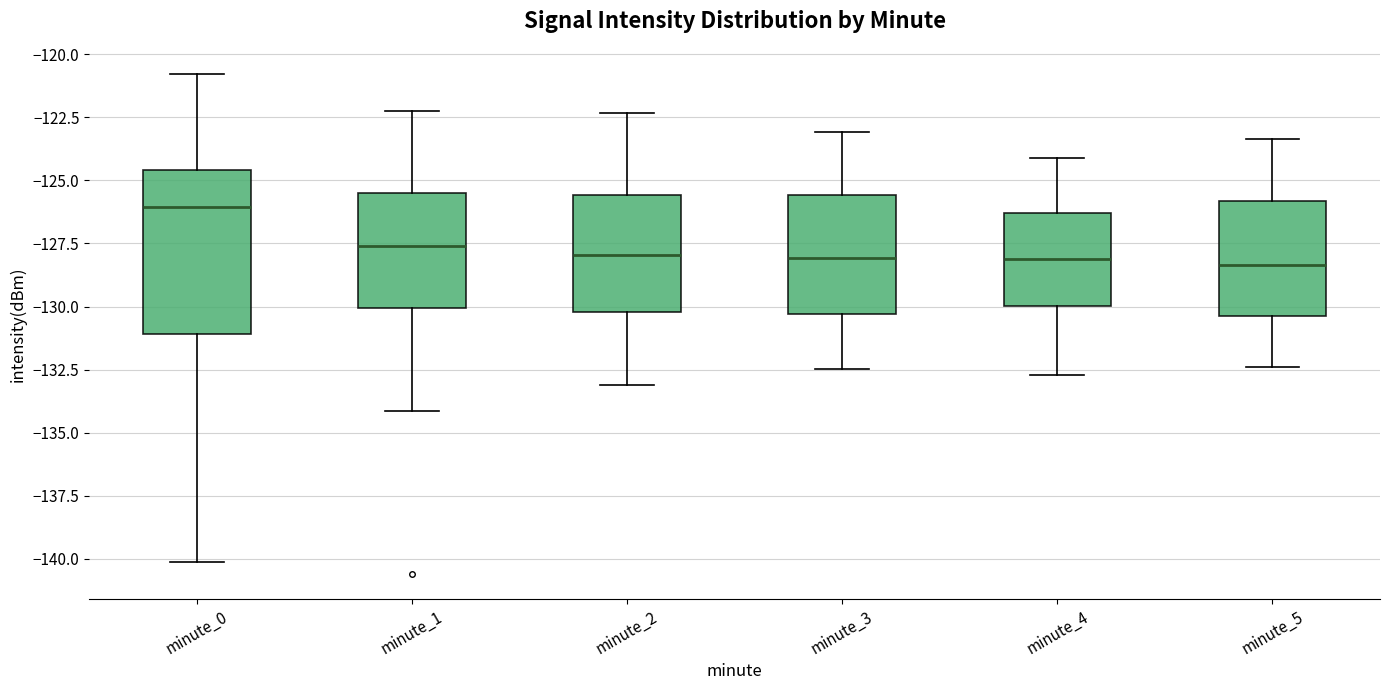

Comparing the boxes themselves (not the whiskers), which one is the tallest?

minute_0